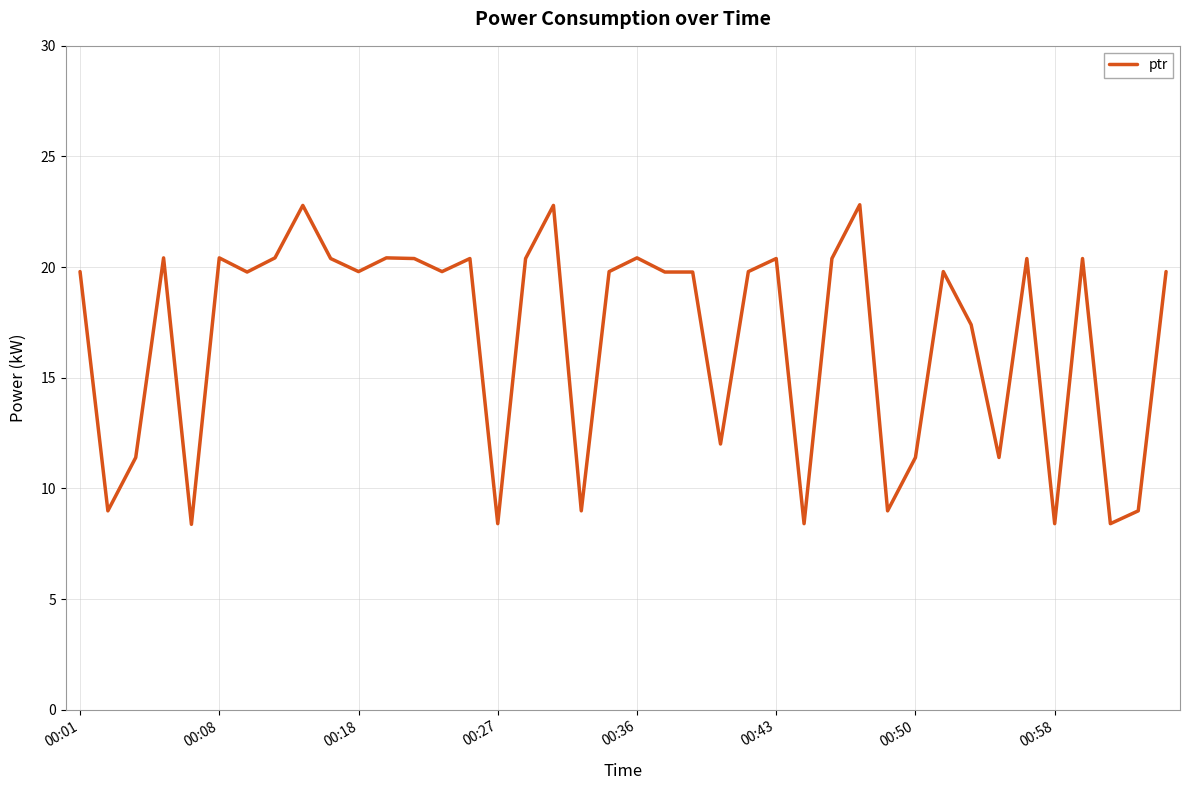

What is the maximum value shown in the chart?

22.8